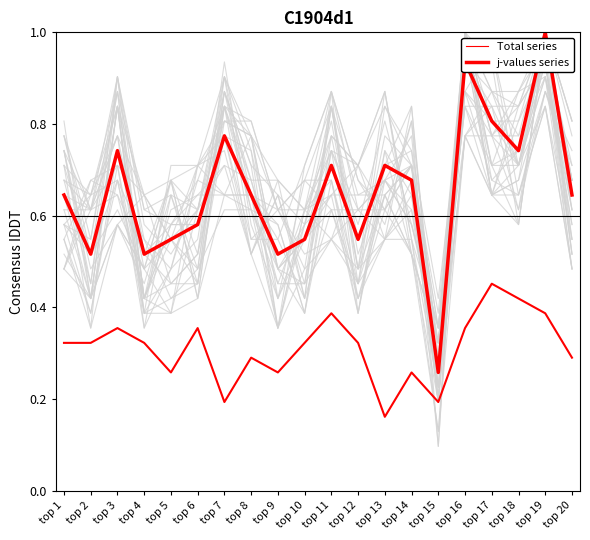

Is it true that j-values series equals 0.3 at top 2?

True